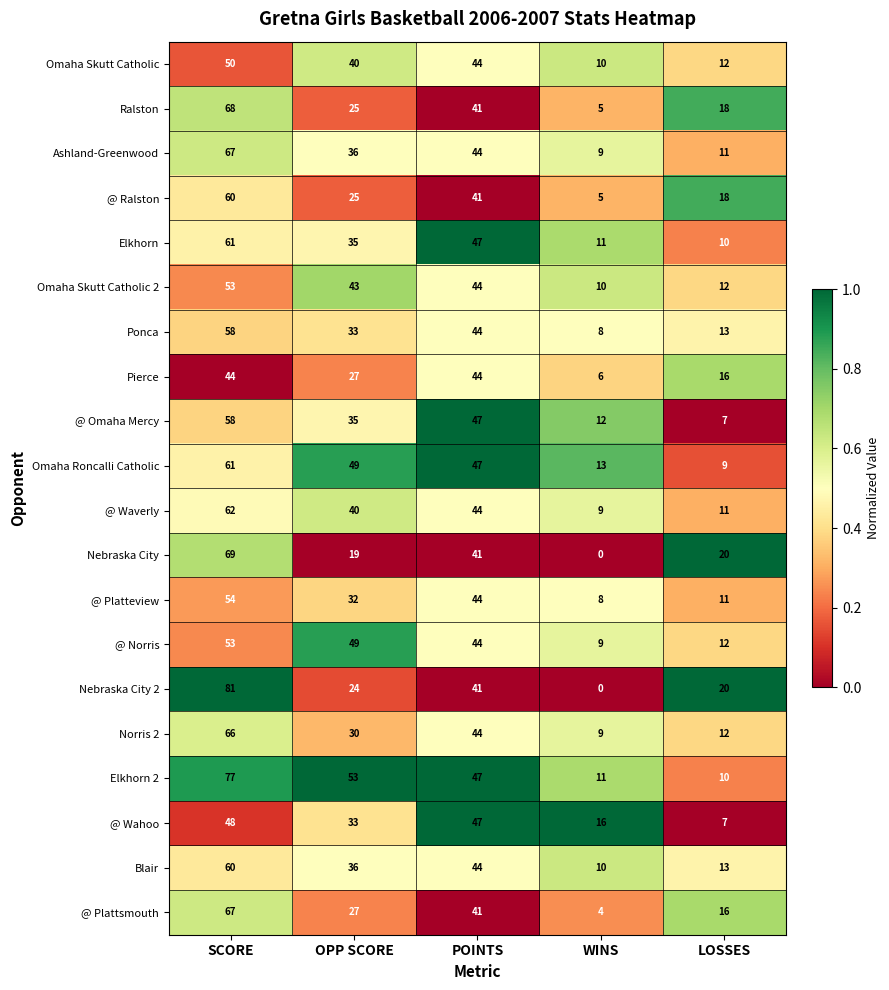

The @ Platteview series shows 52 at OPP SCORE. True or false?

False